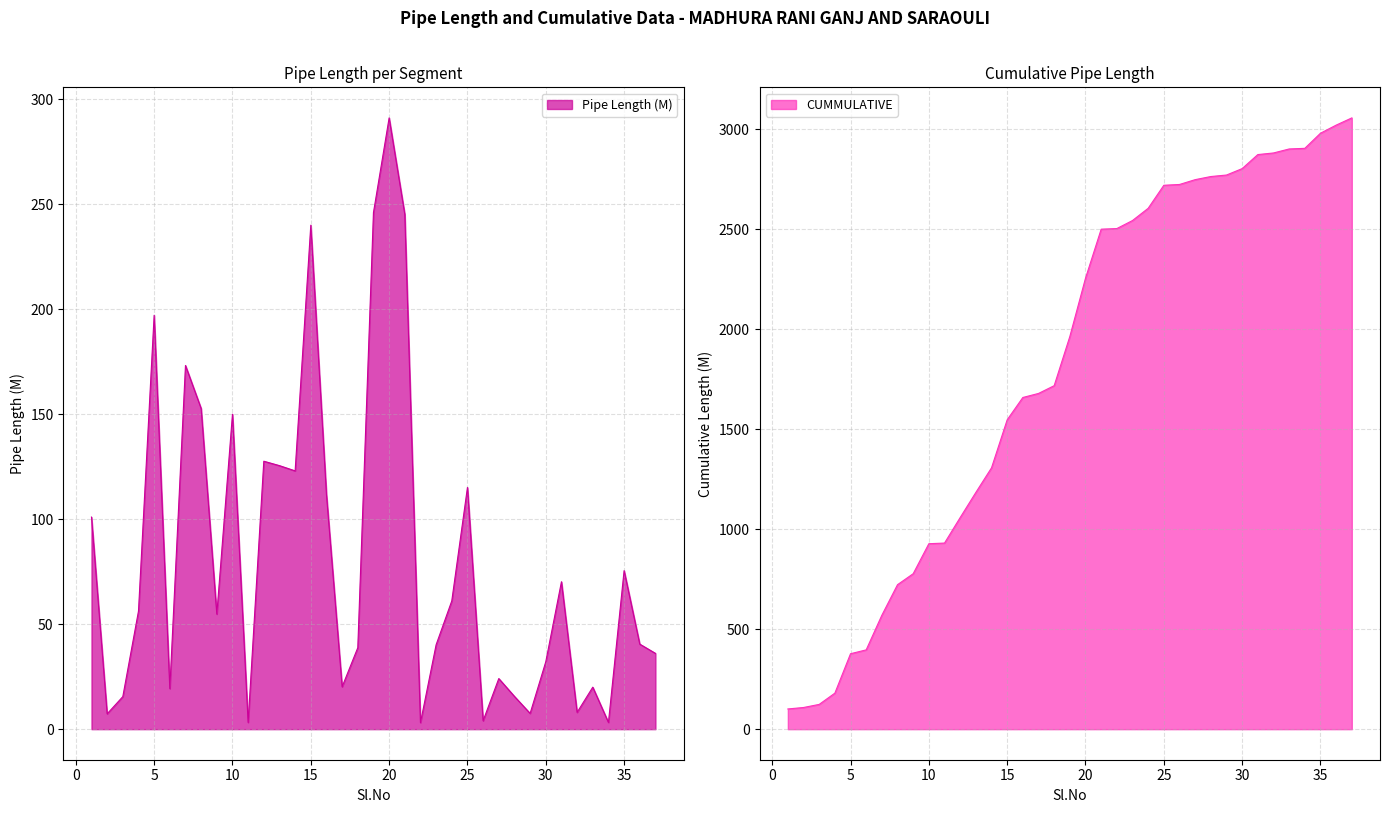

Reading left to right, list all the values displayed in this chart.

Pipe Length (M): 1=101.0	2=7.3	3=15.5	4=56.2	5=197.1	6=19.3	7=173.2	8=152.7	9=54.8	10=150.0	11=3.2	12=127.6	13=125.5	14=123.0	15=240.0	16=111.7	17=20.2	18=38.8	19=246.0	20=291.1	21=245.2	22=3.1	23=40.2	24=61.1	25=115.1	26=4.0	27=24.1	28=15.6	29=7.5	30=32.1	31=70.2	32=8.0	33=20.0	34=3.2	35=75.5	36=40.5	37=36.1
CUMMULATIVE: 1=101.0	2=108.3	3=123.8	4=180.0	5=377.1	6=396.4	7=569.6	8=722.3	9=777.1	10=927.1	11=930.3	12=1057.9	13=1183.4	14=1306.4	15=1546.4	16=1658.1	17=1678.3	18=1717.1	19=1963.1	20=2254.2	21=2499.4	22=2502.5	23=2542.7	24=2603.8	25=2718.9	26=2722.9	27=2747.0	28=2762.6	29=2770.1	30=2802.2	31=2872.4	32=2880.4	33=2900.4	34=2903.6	35=2979.1	36=3019.6	37=3055.7